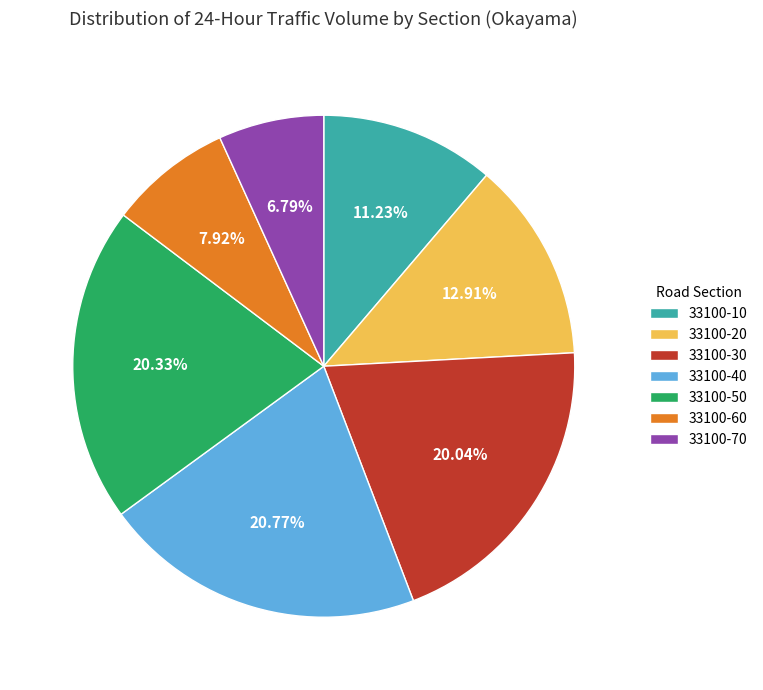

To the nearest percent, what percentage of the pie is 33100-10?

11%